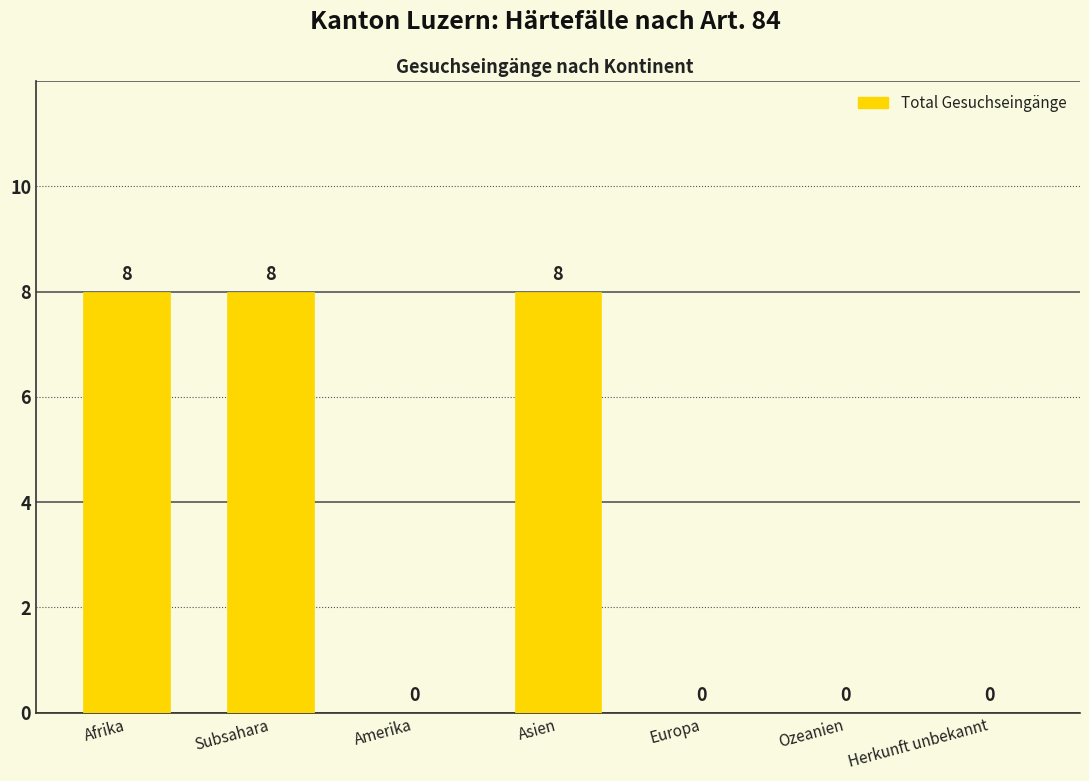

How many values are between 0 and 8?

7